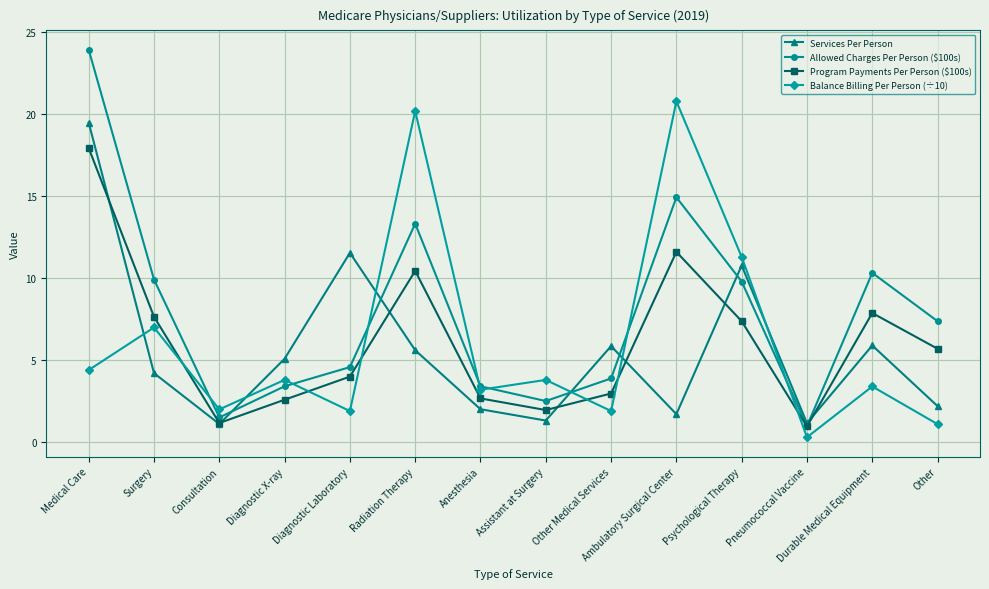

Is the value of Allowed Charges Per Person ($100s) at Durable Medical Equipment greater than the value of Balance Billing Per Person (÷10) at Durable Medical Equipment?

Yes